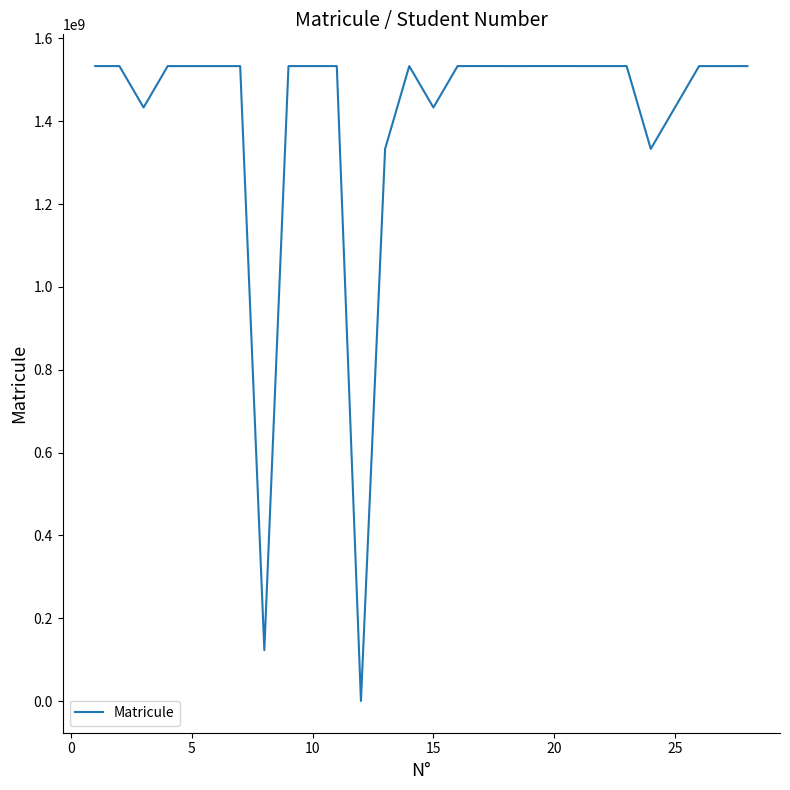

What is the difference between the maximum and minimum values?

1532910694